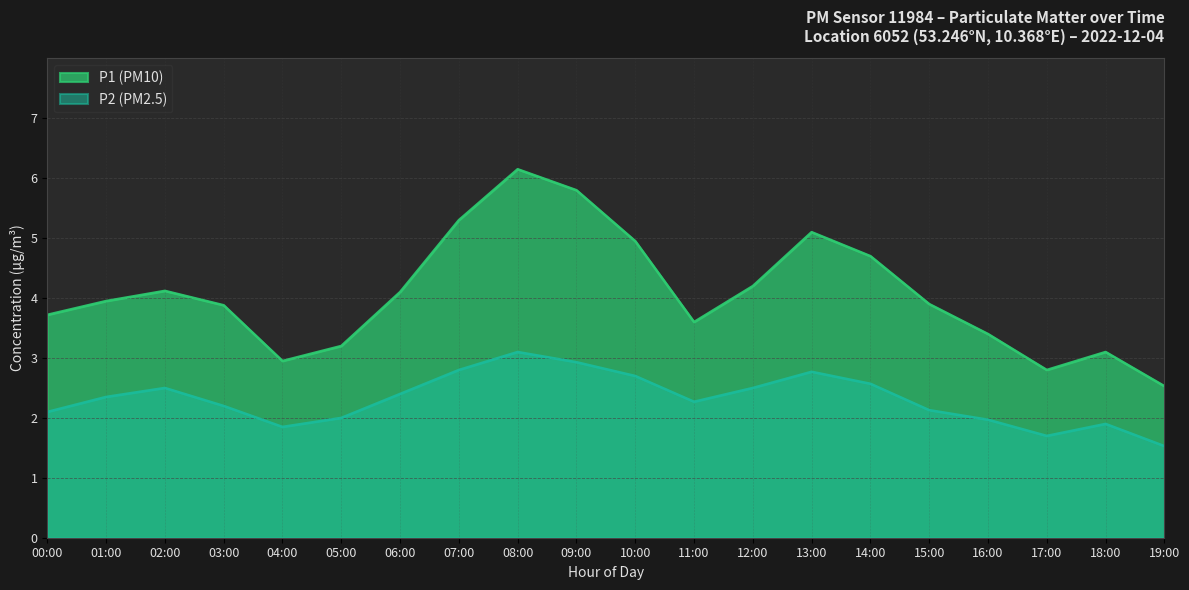

What are all the series names shown in the legend?

P1 (PM10), P2 (PM2.5)